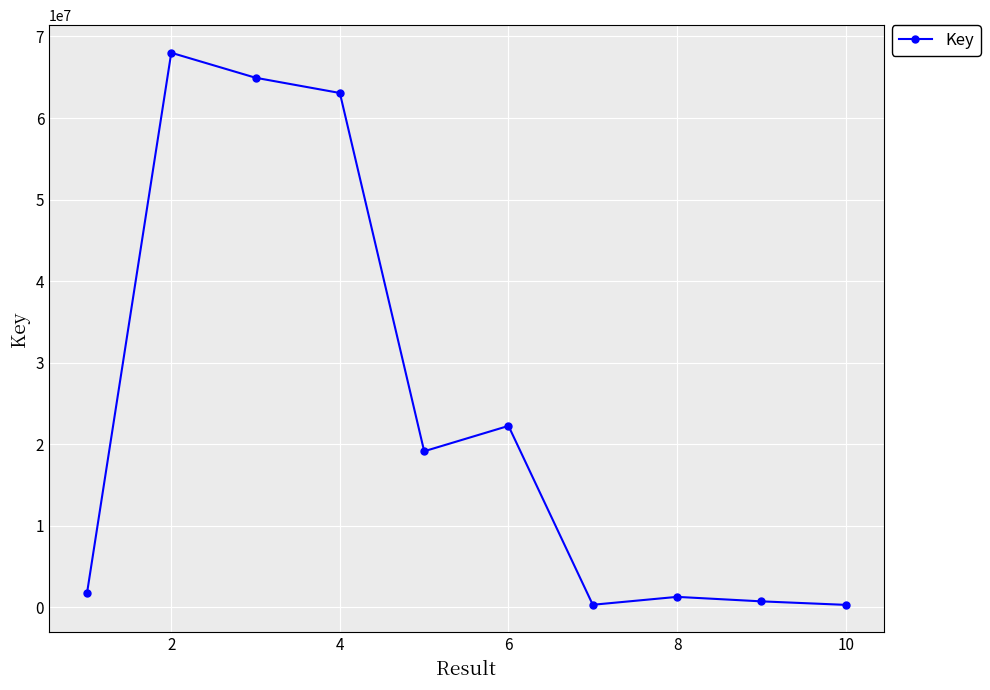

True or false: the data has more than 1 interior local peaks.

True